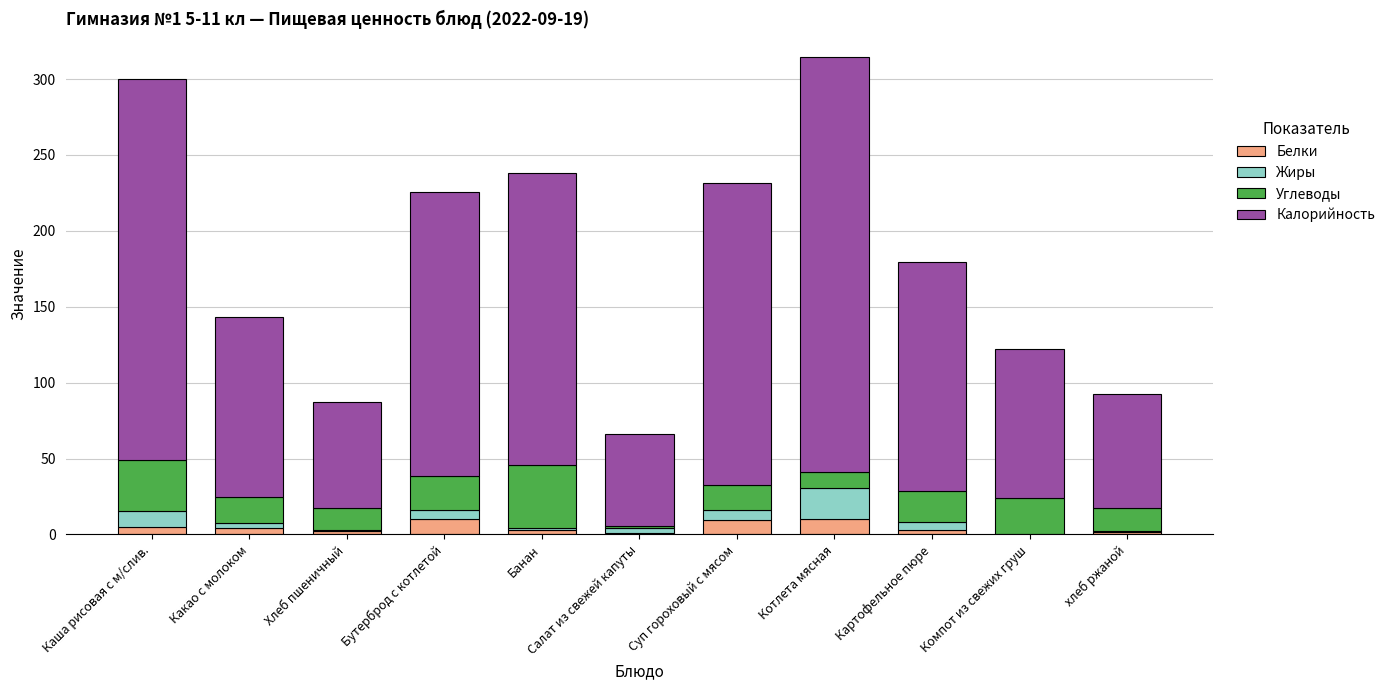

What is the maximum value for Белки?

10.0